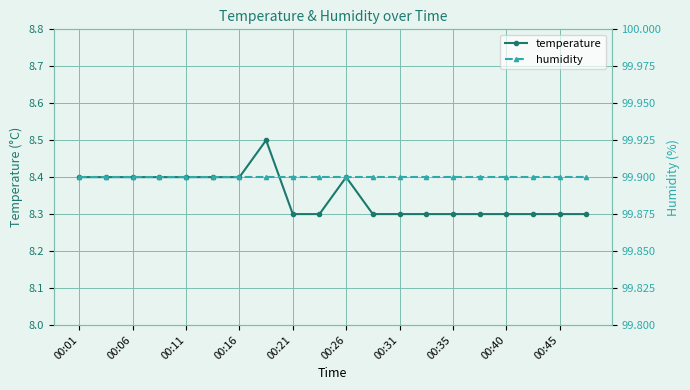

True or false: temperature and humidity cross at least once.

False